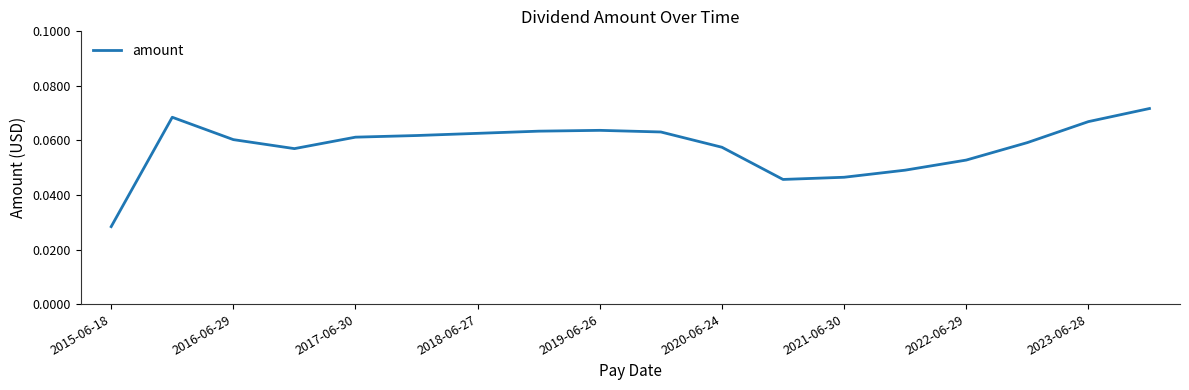

Count the values in the range 0 to 1.

18